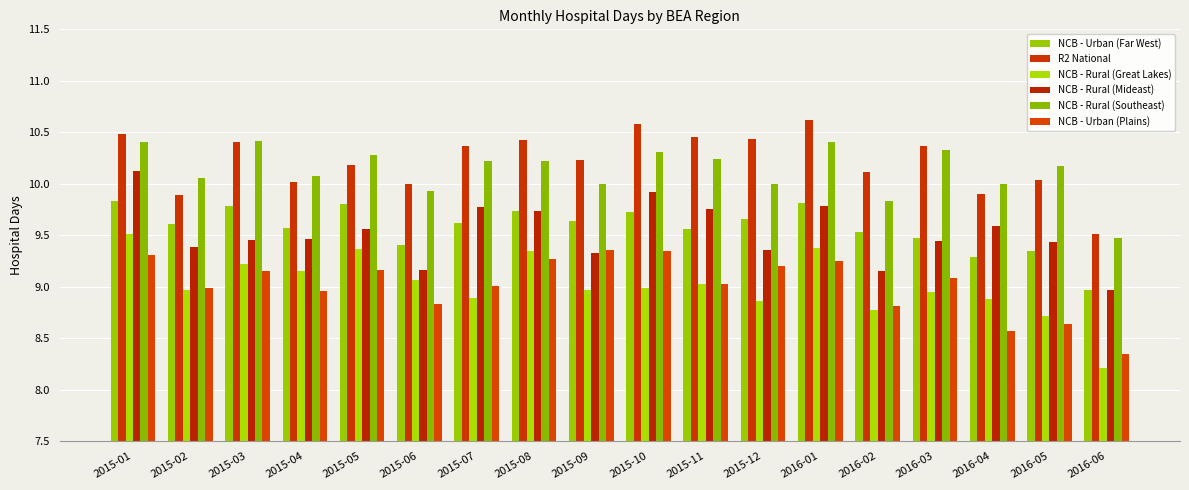

Which series has the widest spread of values?

NCB - Rural (Great Lakes)